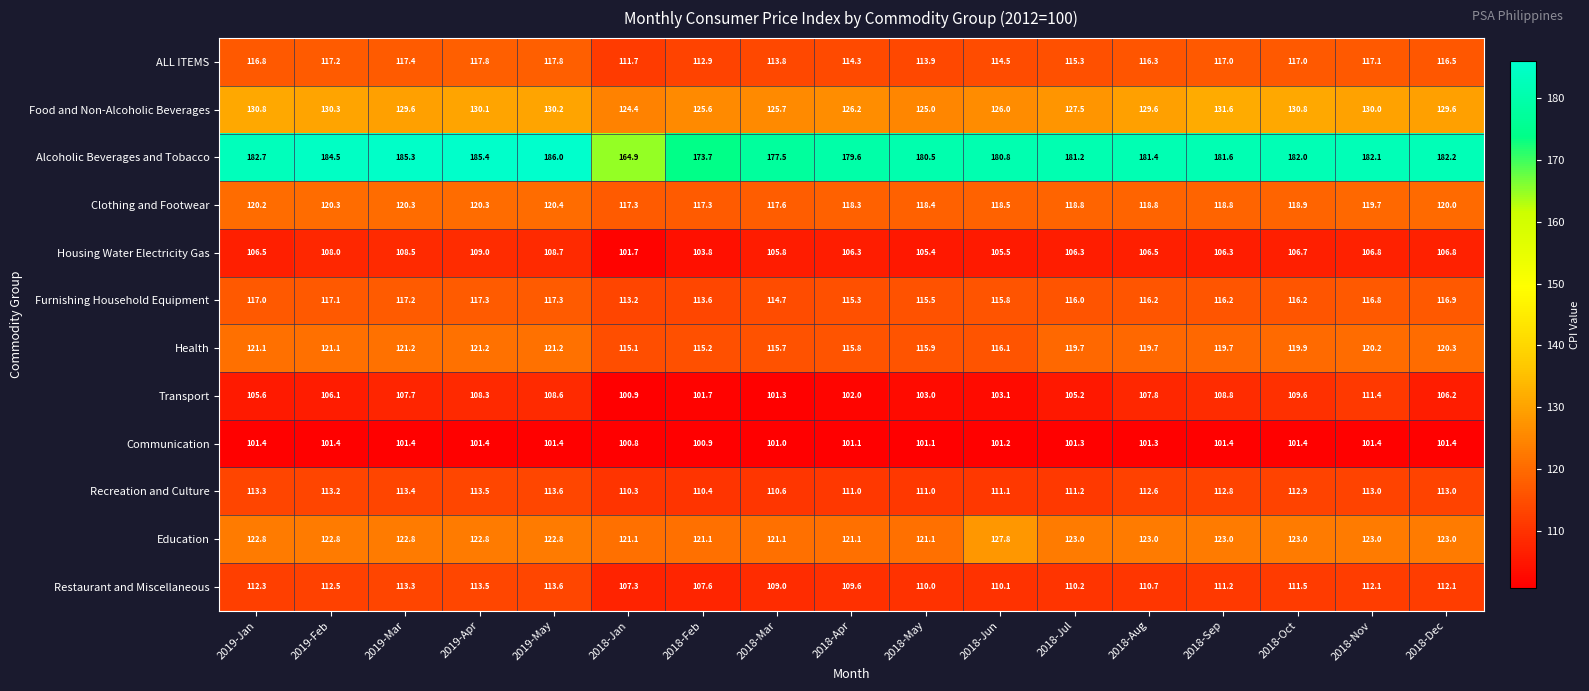

Where is Food and Non-Alcoholic Beverages nearest to the value 128?

2018-Jul